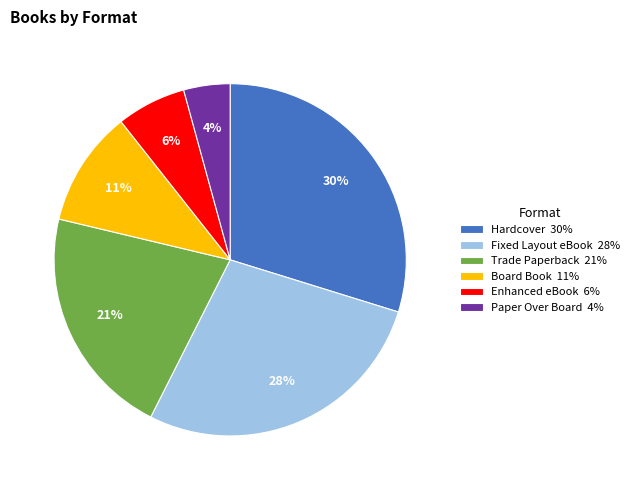

Does any single category account for the majority?

No